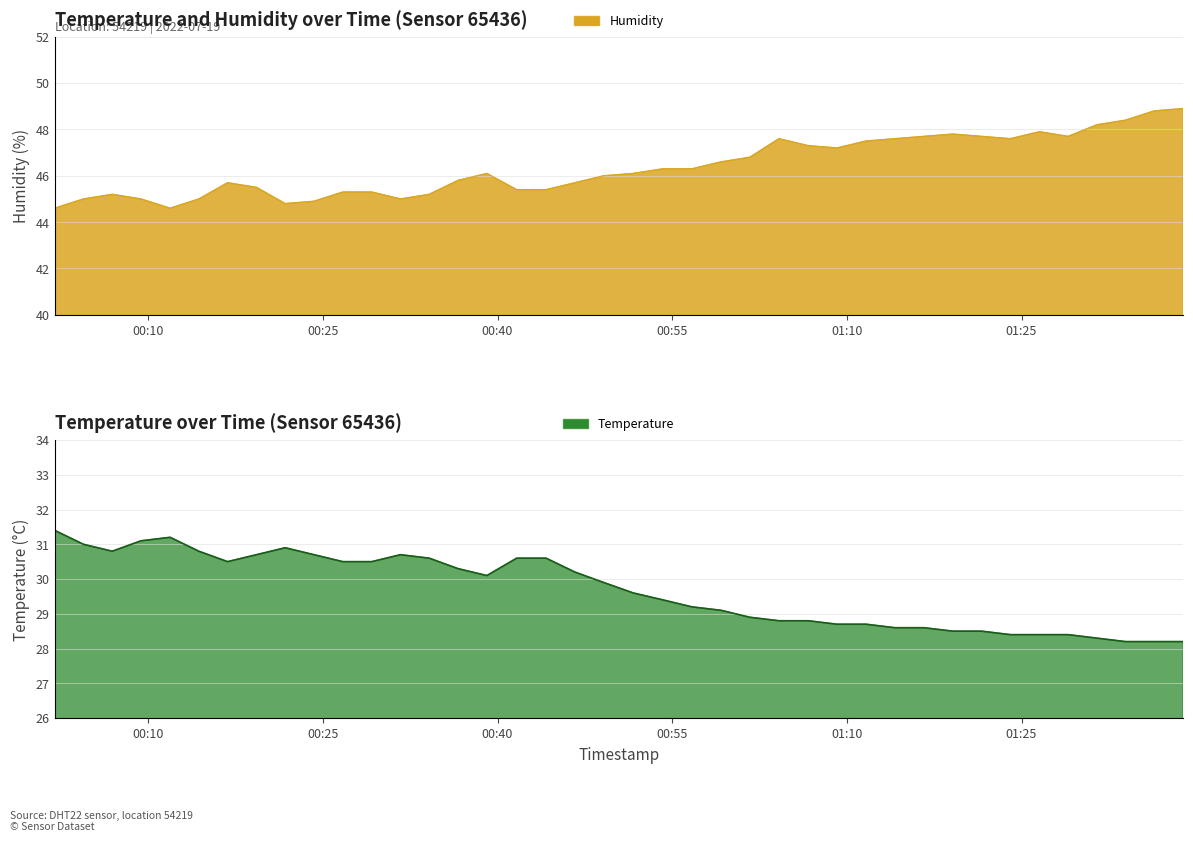

What is the difference between the second highest and second lowest values in the humidity series?

4.2